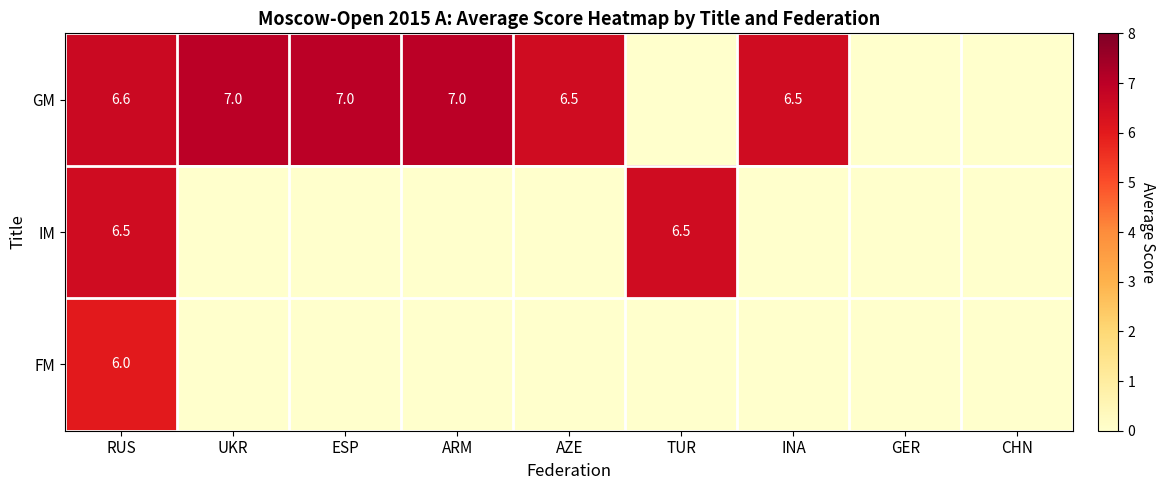

What is the difference between the highest and lowest values at ESP?

7.0